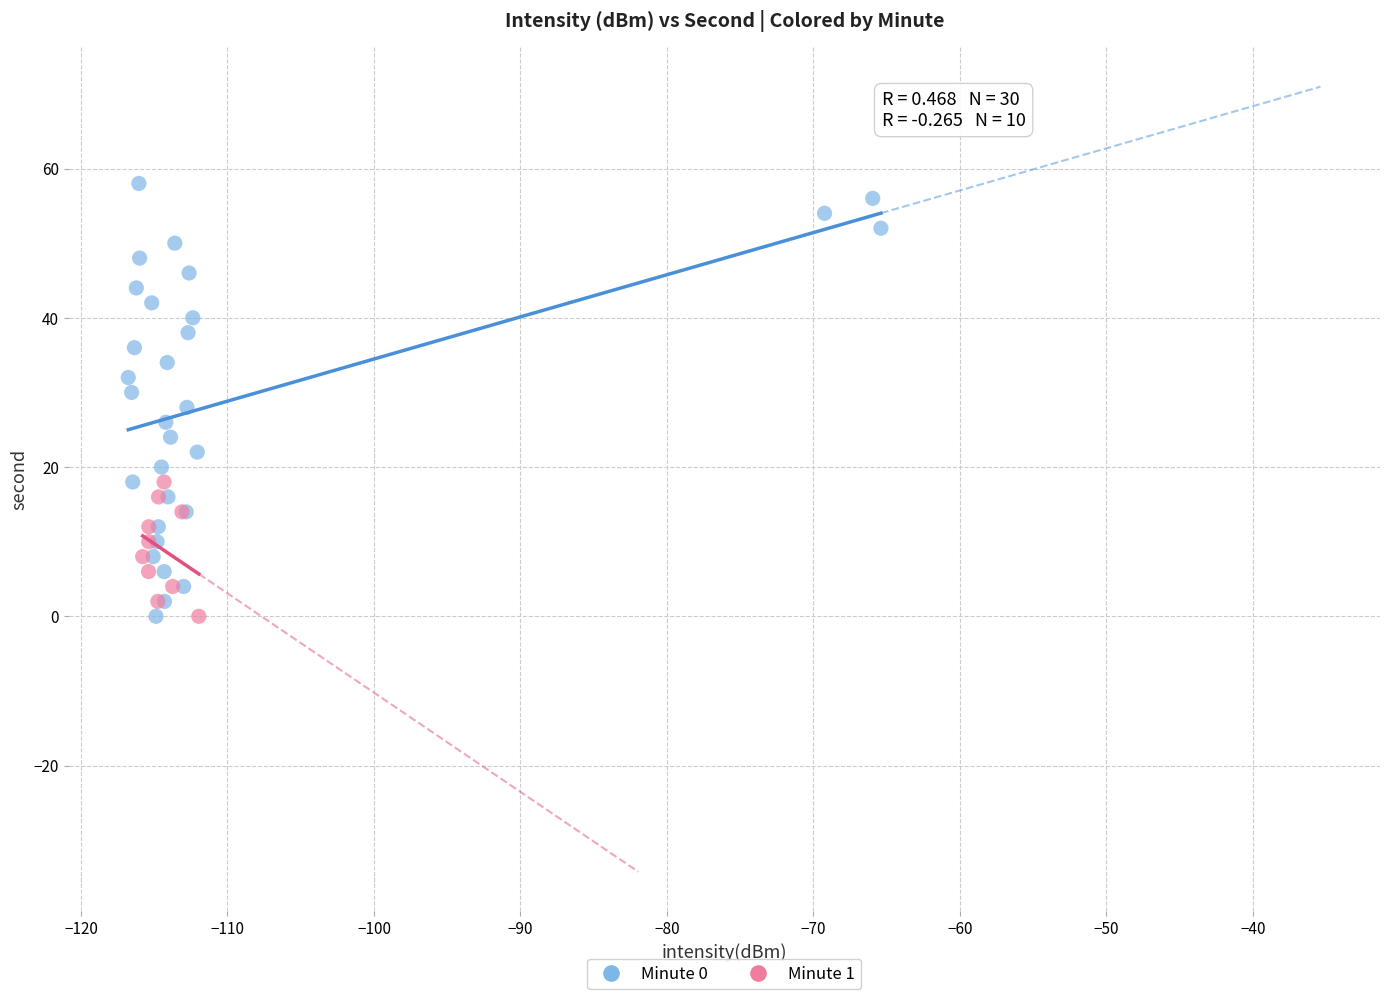

Which series has the largest Y range (max minus min)?

Minute 0